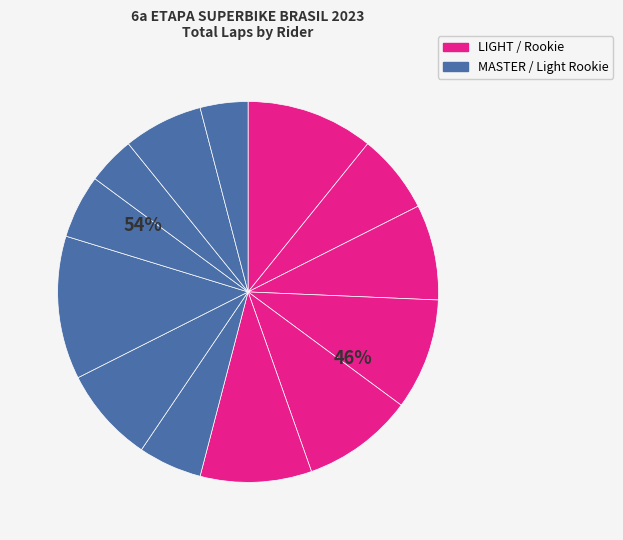

What percentage is the Adolfo Maciel (LIGHT) slice, to the nearest percent?

11%